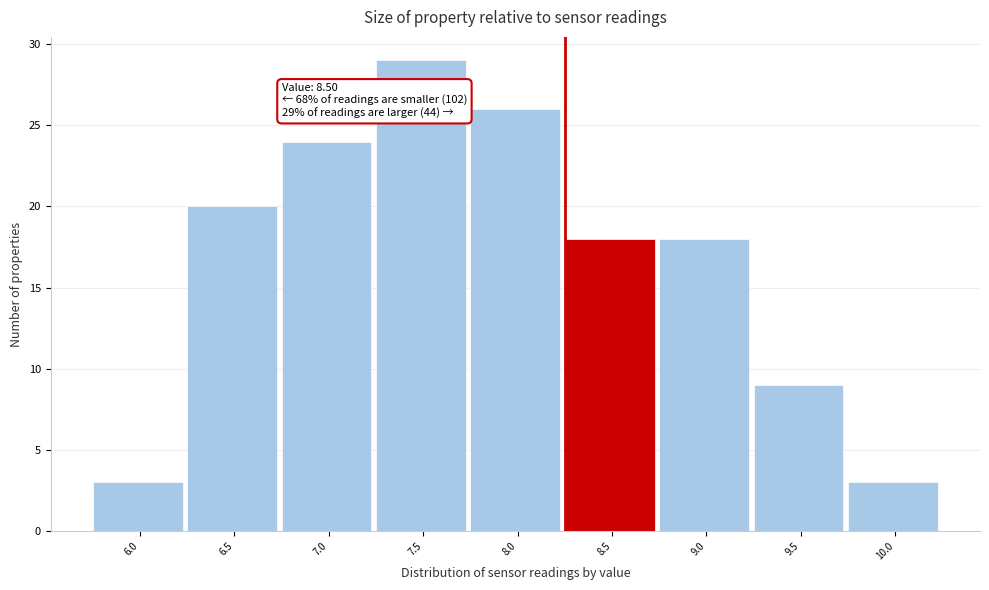

Reading left to right, transcribe all the data shown in this chart.

6.0=3	6.5=20	7.0=24	7.5=29	8.0=26	8.5=18	9.0=18	9.5=9	10.0=3